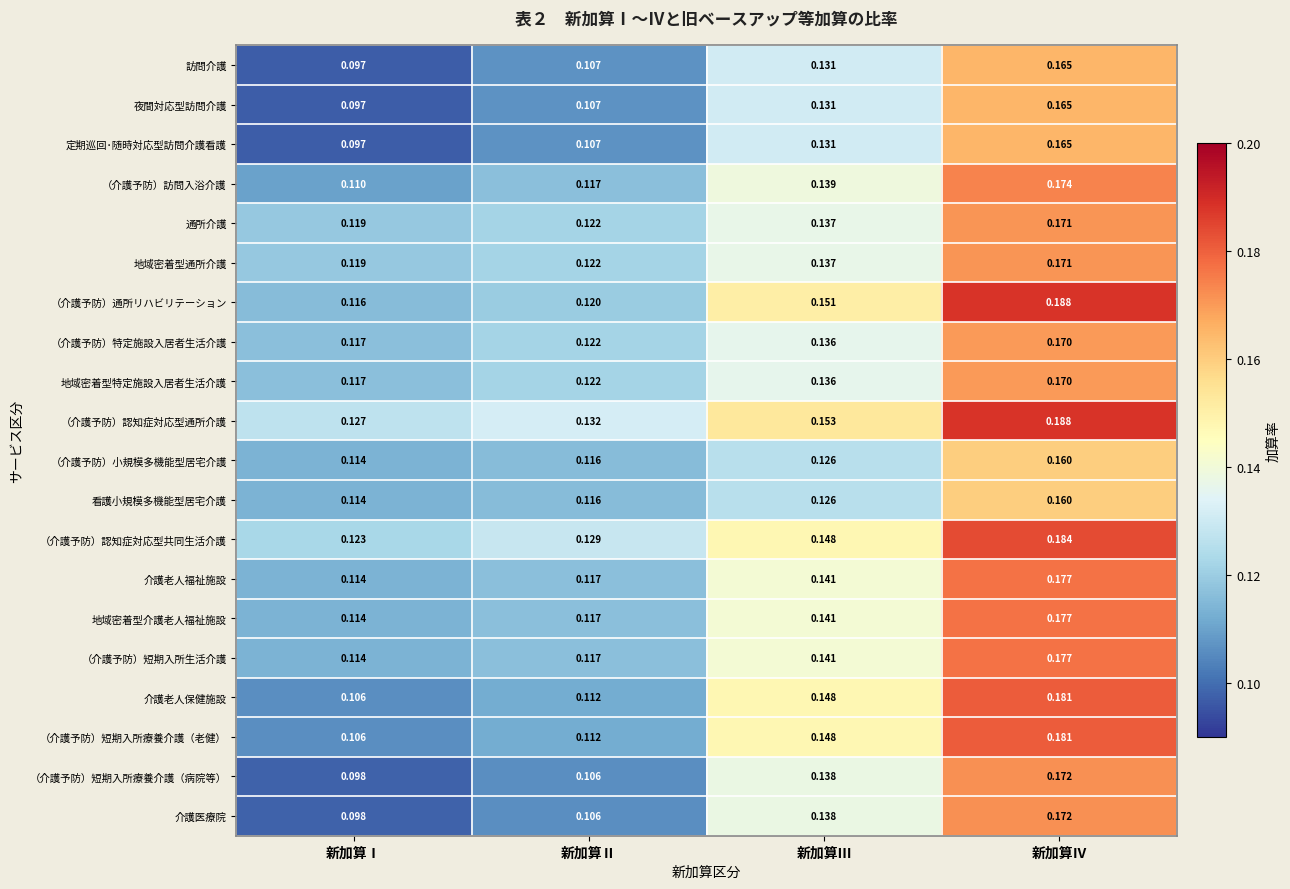

Is the value of 夜間対応型訪問介護 at 新加算Ⅱ greater than the value of （介護予防）特定施設入居者生活介護 at 新加算Ⅱ?

No